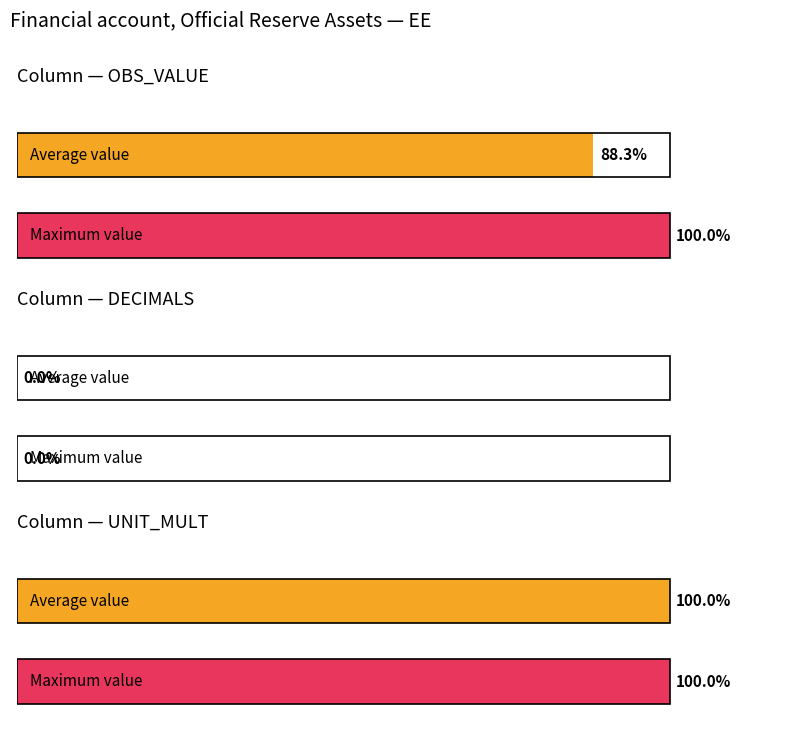

Rank the series at 2011-07 from highest to lowest value.

OBS_VALUE, UNIT_MULT, DECIMALS